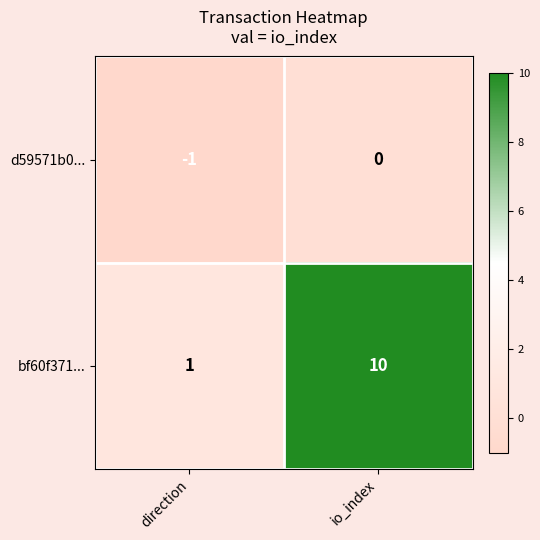

Rank the series by their average value, from lowest to highest.

d59571b0..., bf60f371...